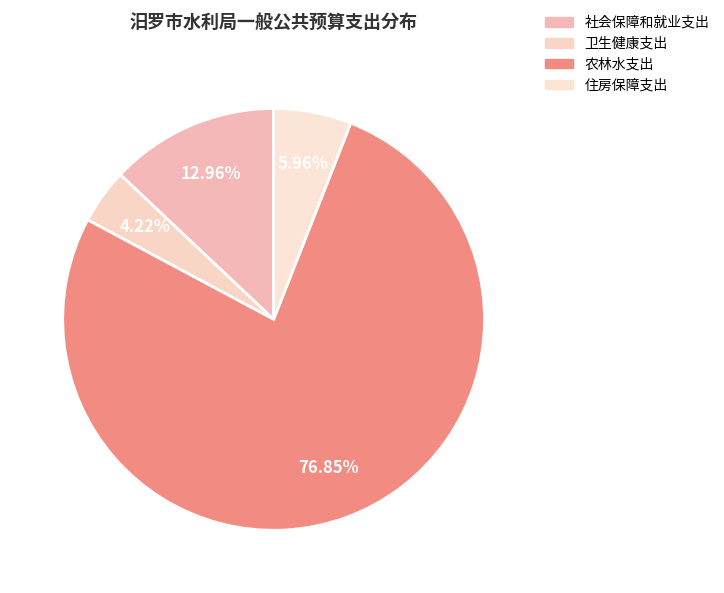

Which category has the smallest portion of the pie?

卫生健康支出